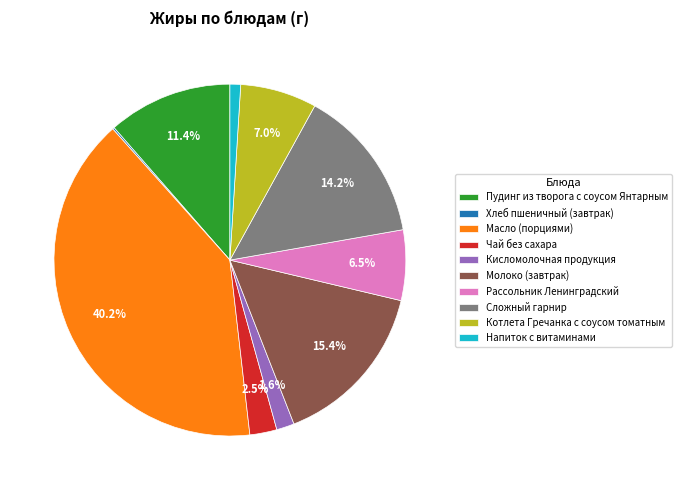

Is Масло (порциями) the majority of the pie?

No